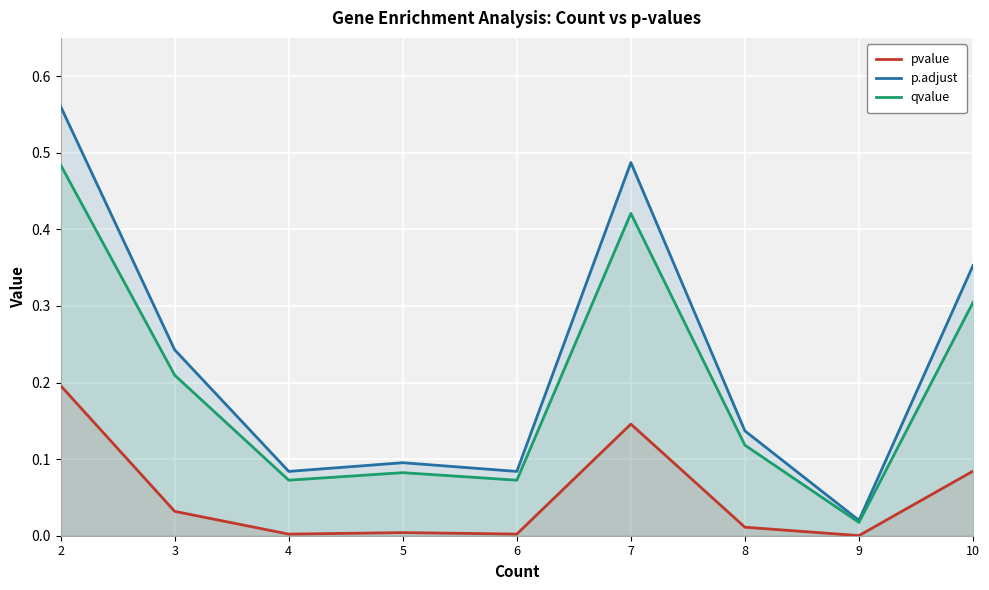

In p.adjust, how many points are higher than both neighbors (excluding endpoints)?

2